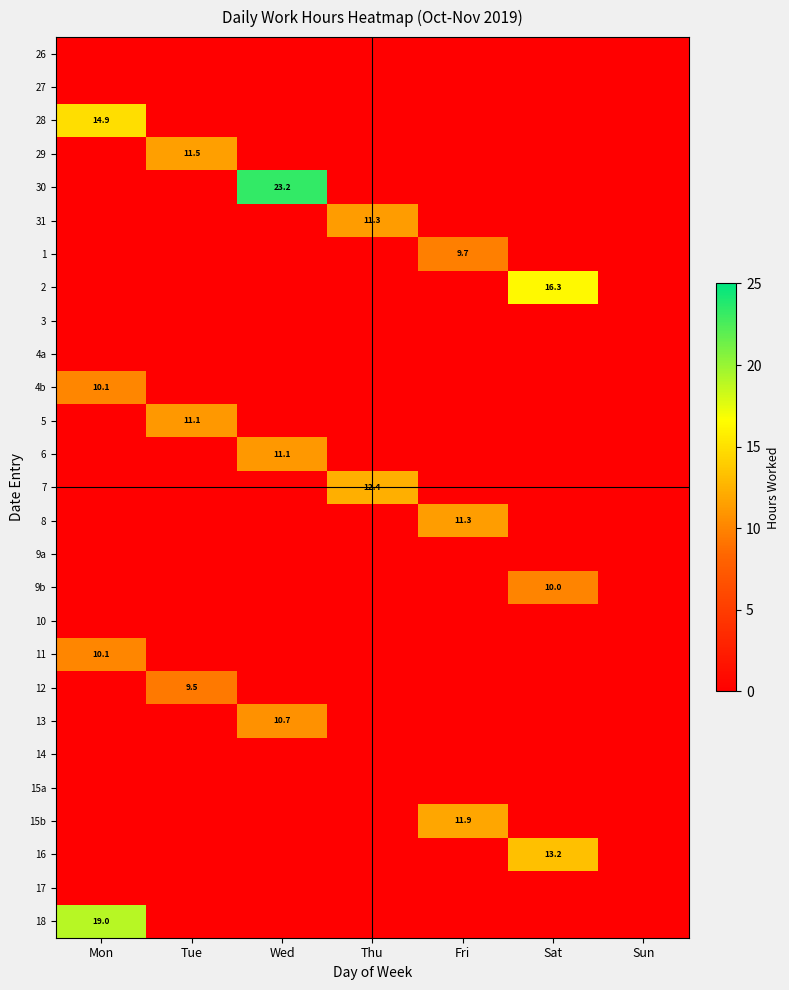

The 28 series shows 14.9 at Mon. True or false?

True